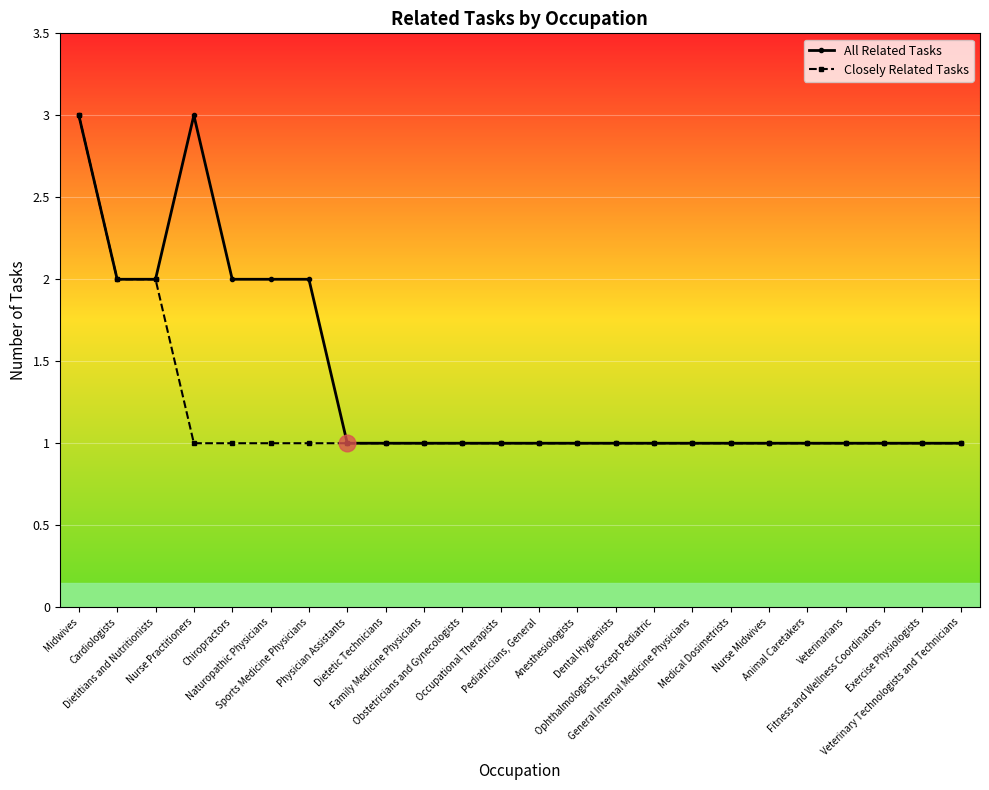

What is the smallest value displayed?

1